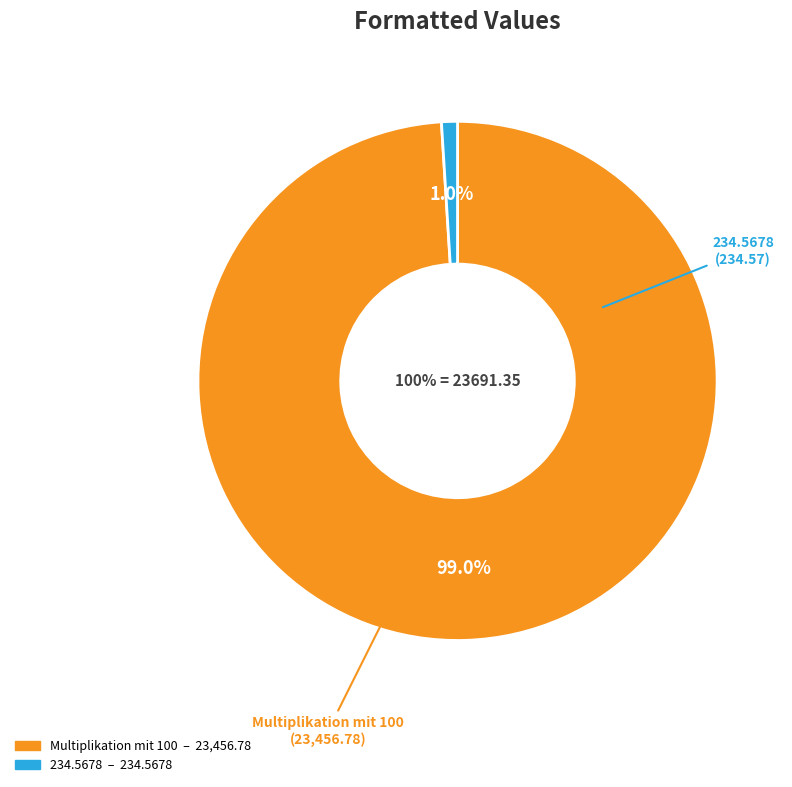

To the nearest percent, what is the combined percentage of 234.5678 and Multiplikation mit 100?

100%